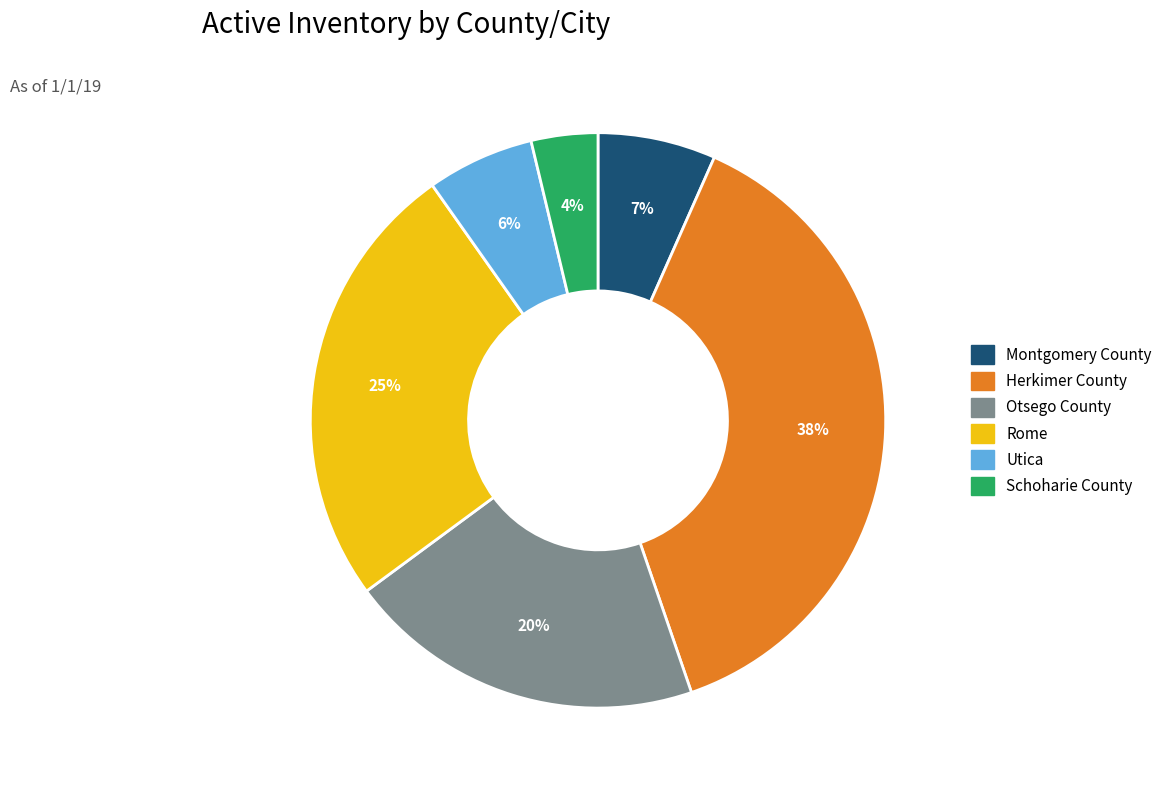

Does any single category account for the majority?

No